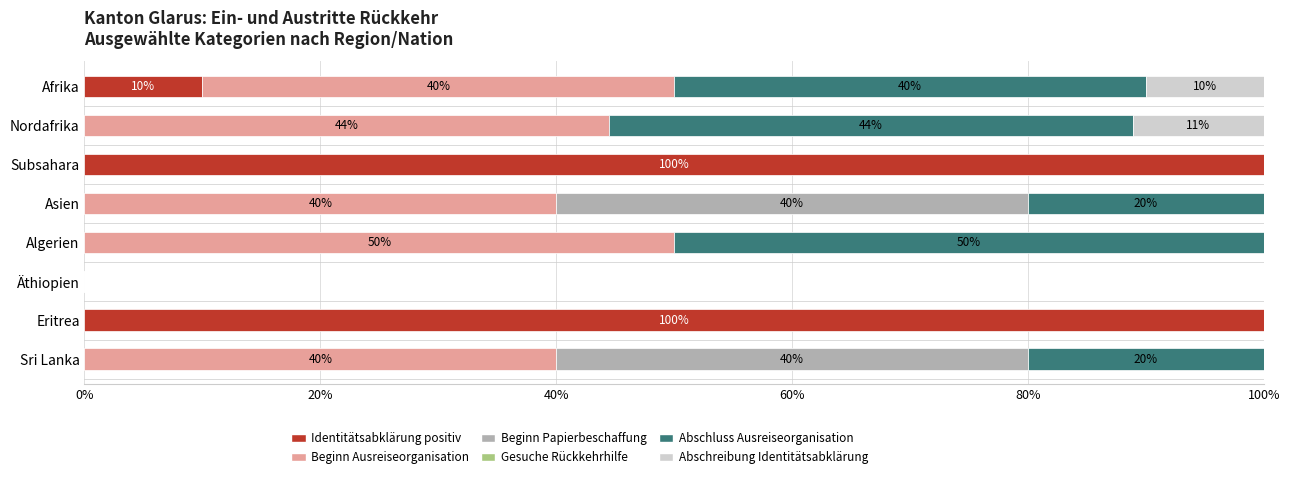

What is the total value across all series at Algerien?

100.0